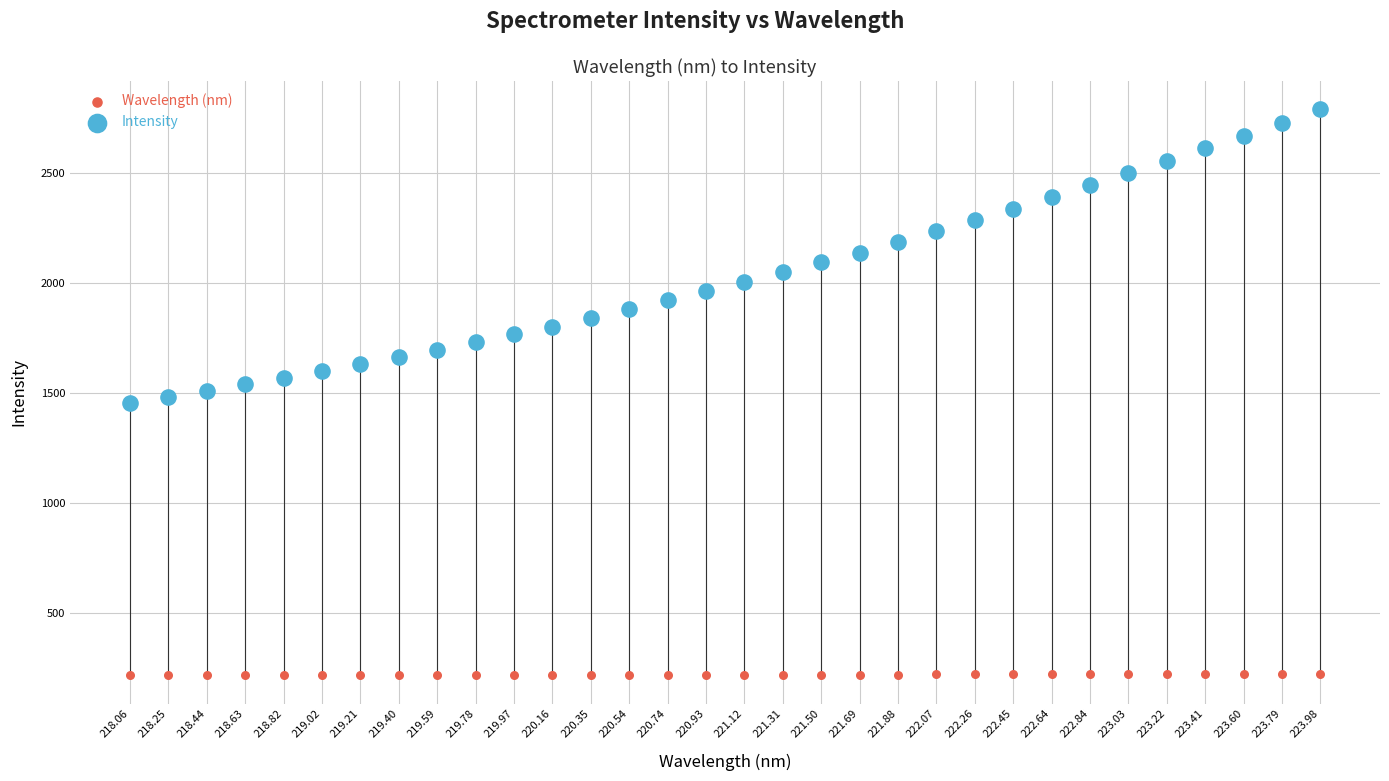

Which series reaches the maximum Y coordinate?

Intensity